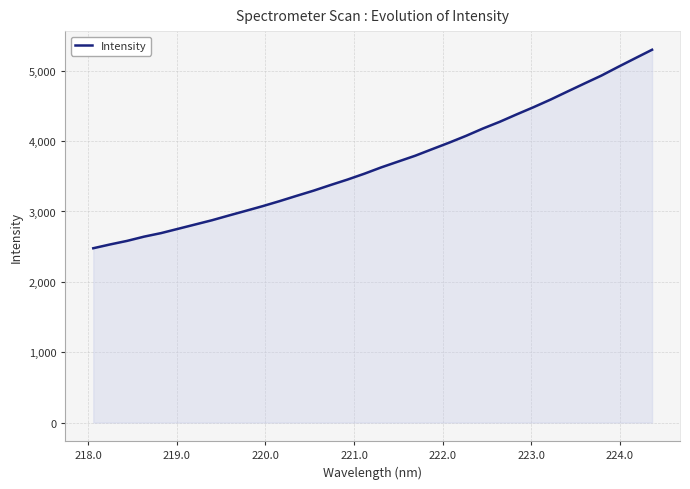

What is the greatest value displayed?

5299.1